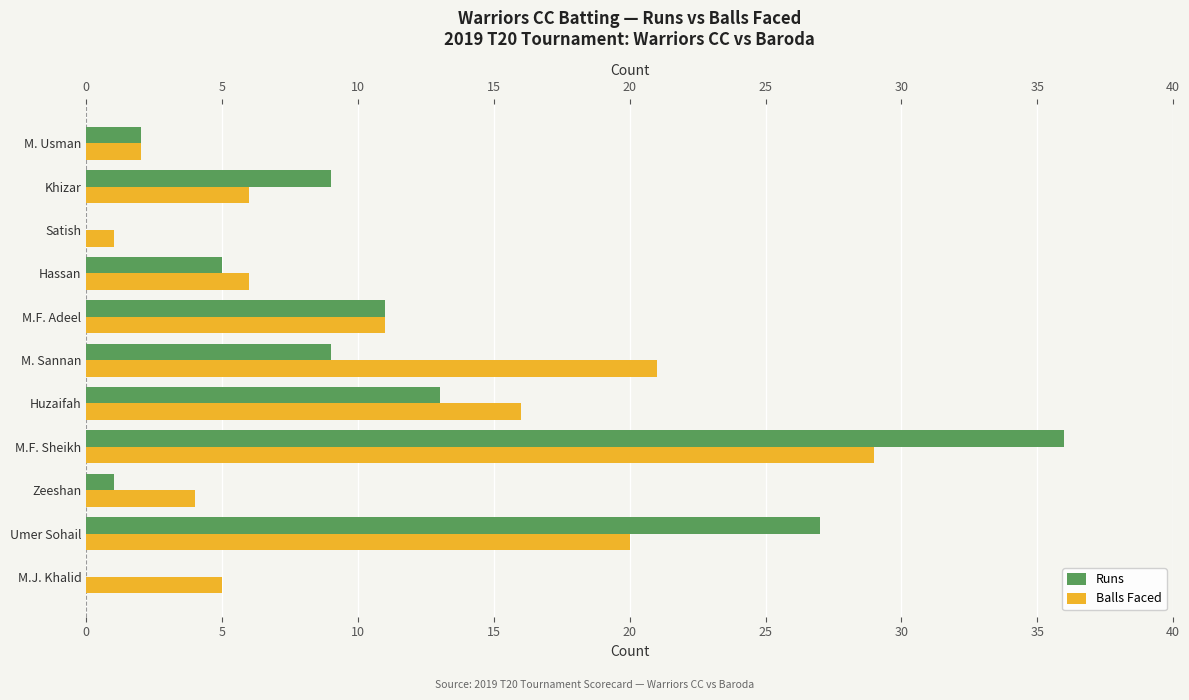

Which series has the largest range (max minus min)?

Runs